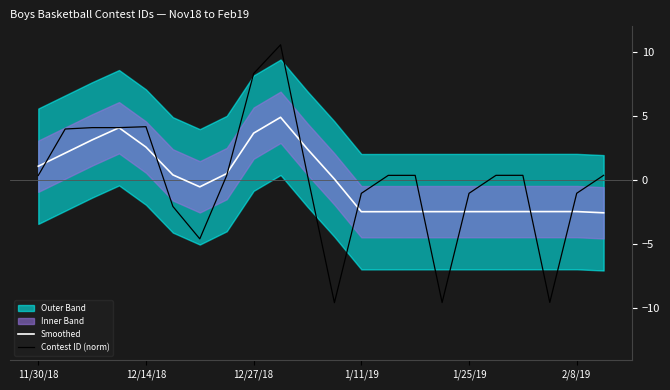

True or false: Contest ID (norm) has more than 0 points higher than both neighbors.

True